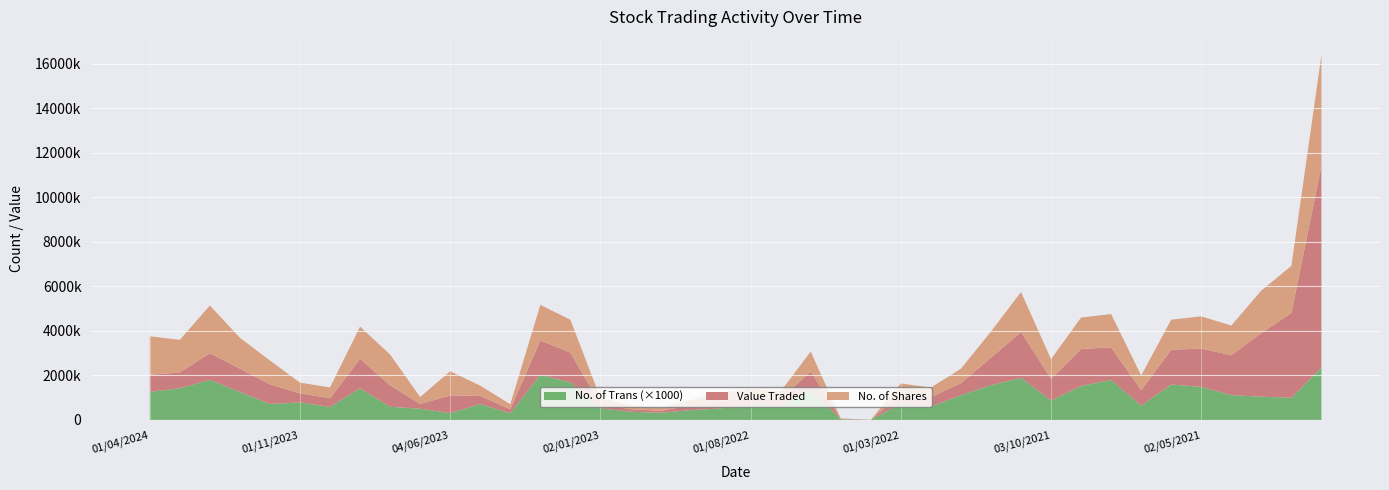

Reading left to right, what are all the values shown in this chart?

Value Traded: 768422	706235	1197282	1043118	883637	408527	393178	1325318	963566	214117	791490	365302	176543	1542034	1336551	189488	115304	92812	208645	319317	323553	305201	805768	15716	1251	408293	419447	543833	1231397	2059804	985957	1657942	1467268	698435	1562972	1721420	1790554	2862527	3807168	9045099
No. of Shares: 1731551	1467410	2143852	1387529	1068847	483763	484028	1447762	1380465	315692	1089001	463629	228063	1598400	1479761	273083	163888	125484	249984	362080	360069	325754	897680	28064	2311	492189	434050	647683	1177021	1795978	880247	1417832	1494837	662570	1349027	1445563	1334744	1905072	2117375	4984831
No. of Trans: 1259	1426	1801	1261	718	785	584	1421	593	502	310	714	302	2030	1686	523	367	324	440	517	714	653	1370	27	5	740	602	1111	1564	1892	868	1526	1794	638	1592	1486	1115	1045	997	2358